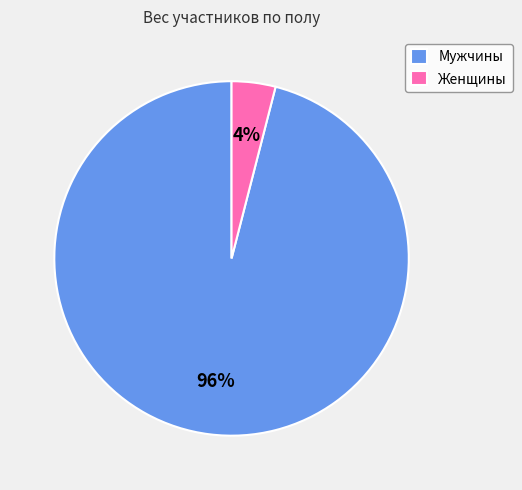

Which category accounts for the majority?

Мужчины